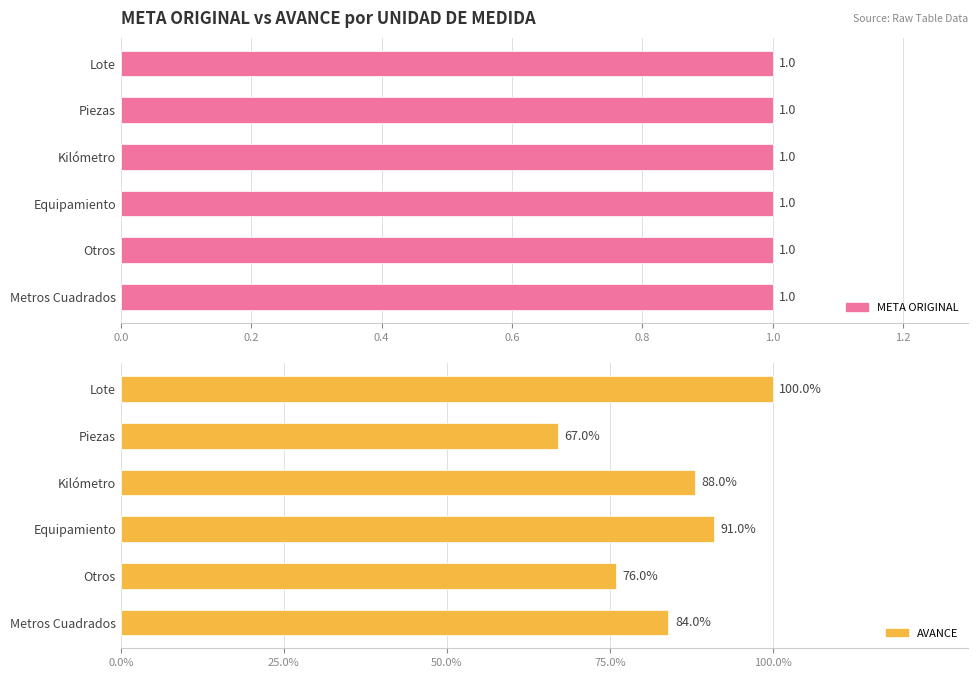

How many groups of bars are there?

6